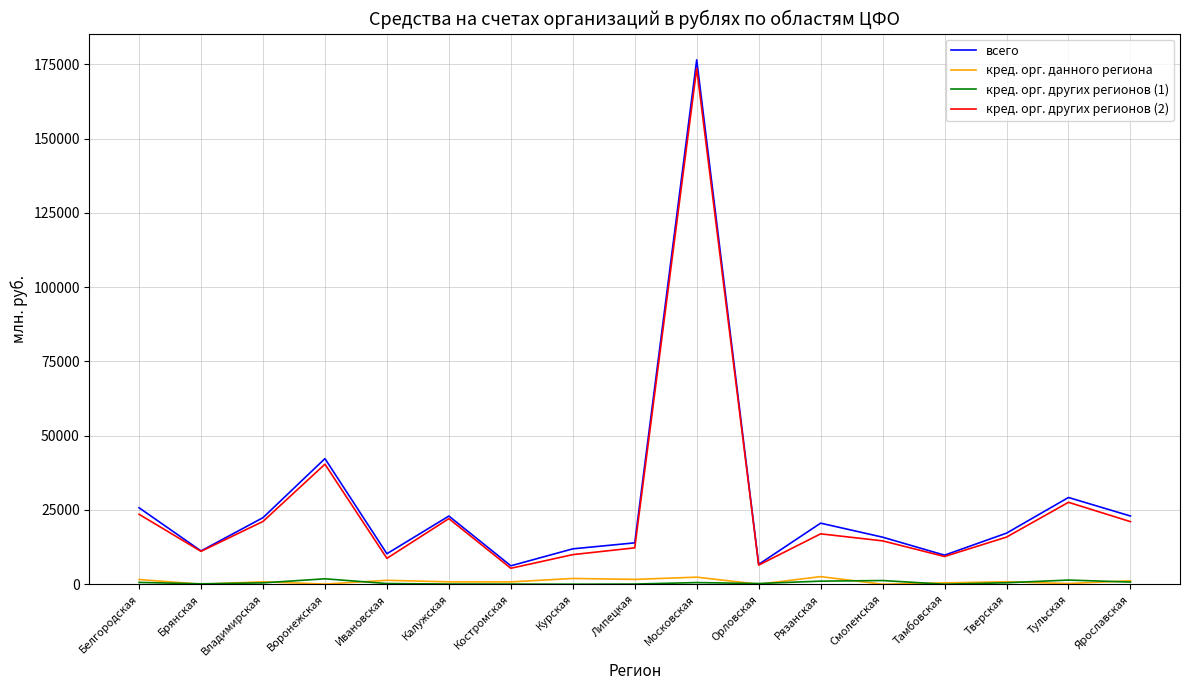

At which label does всего reach its peak?

Московская